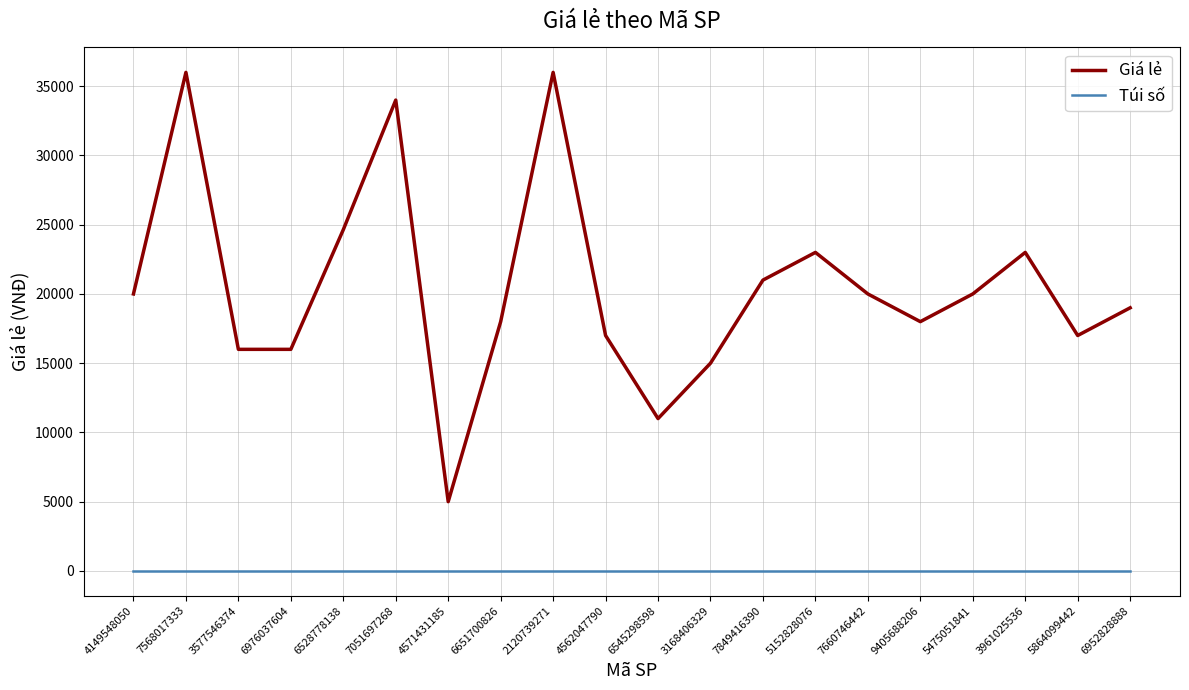

Reading right to left, extract all data points from this chart.

Giá lẻ: 19000	17000	23000	20000	18000	20000	23000	21000	15000	11000	17000	36000	18000	5000	34000	24639	16000	16000	36000	20000
Túi số: 9	9	9	9	9	9	9	9	9	9	9	9	9	9	9	9	9	9	9	9